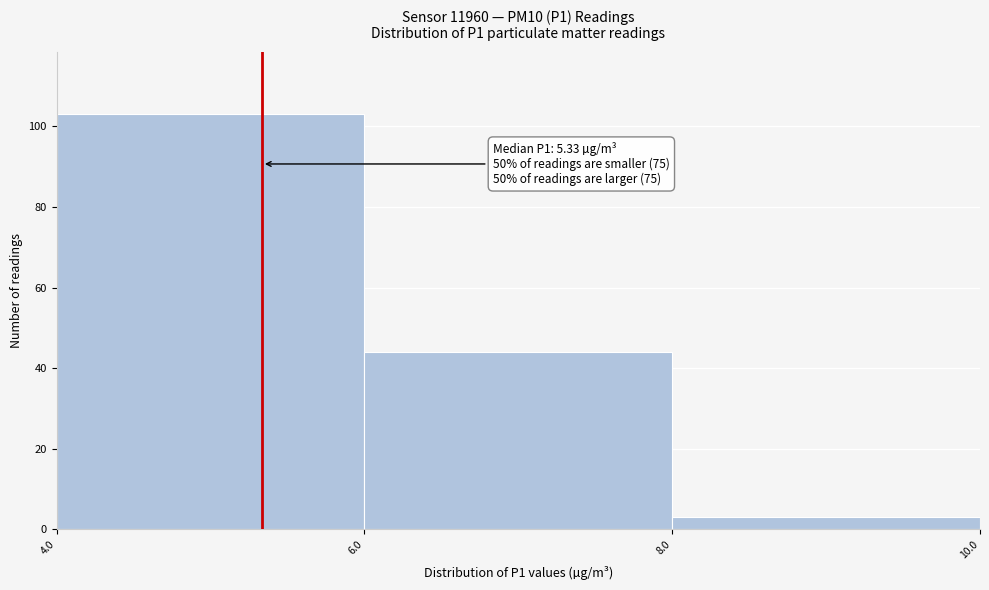

Over which range of the x-axis is the bar tallest?

4.0 to 6.0